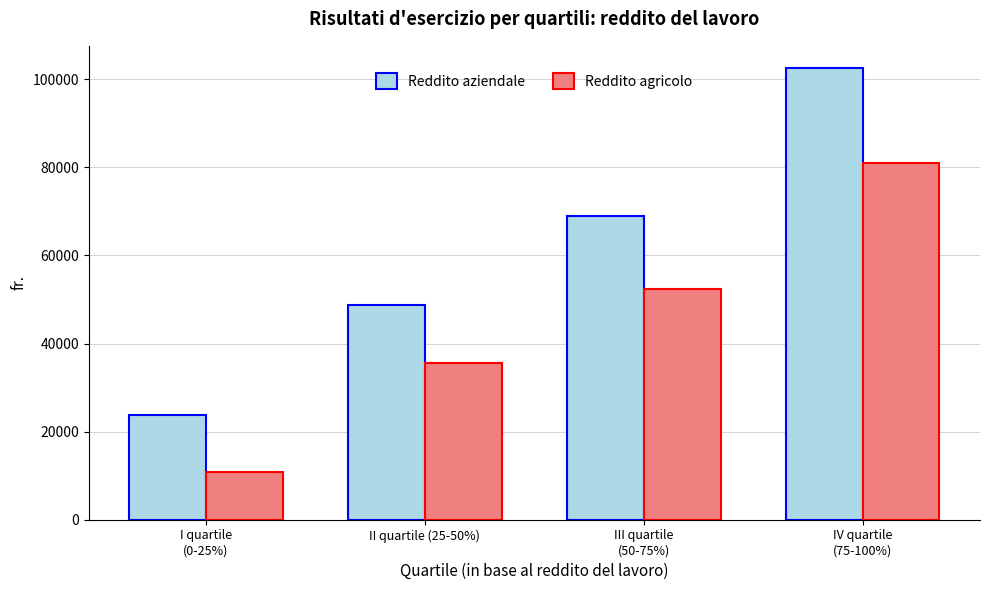

At which label is Reddito agricolo closest to 45957?

III quartile
(50-75%)